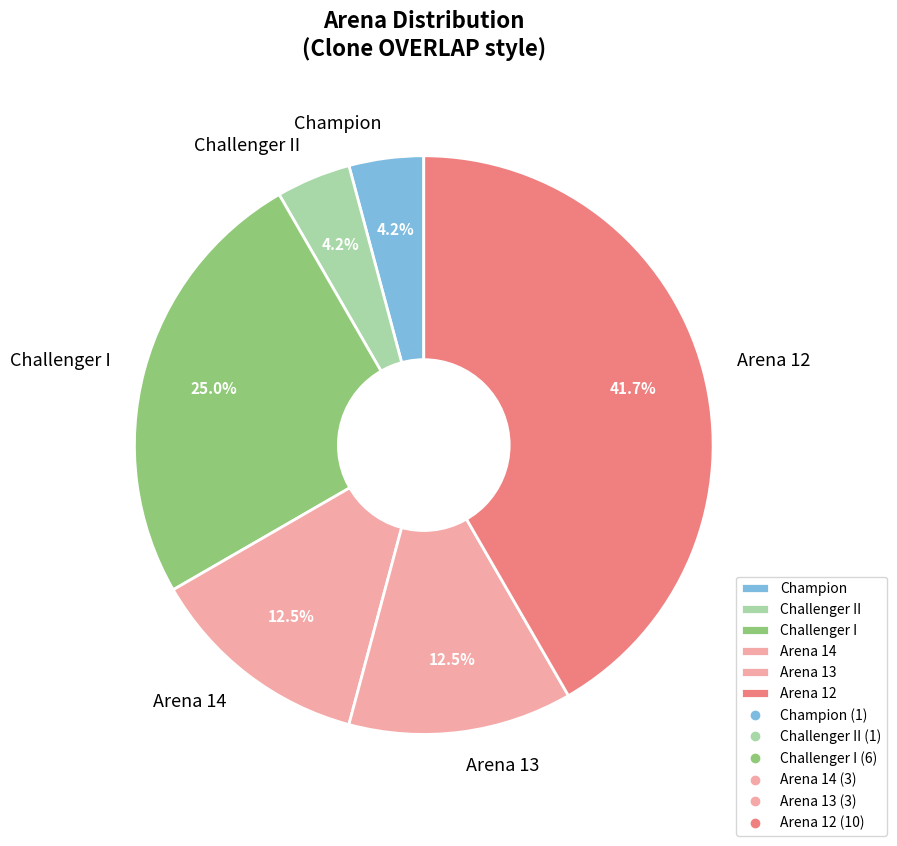

How many segments does this pie chart have?

6